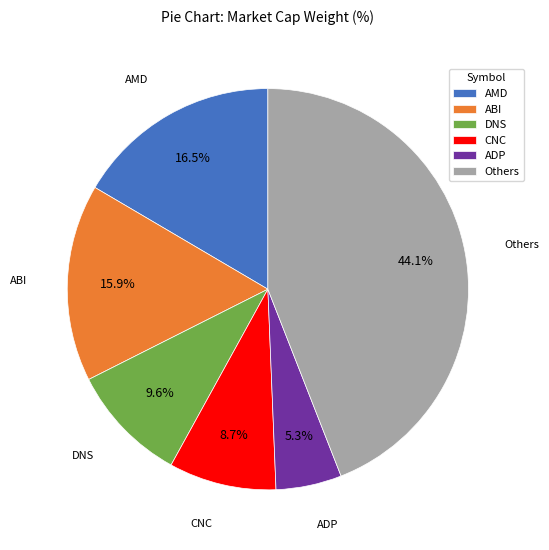

Is there a majority slice in this chart?

No